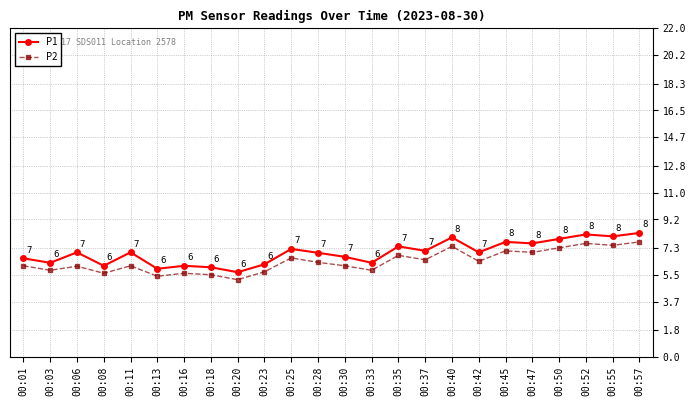

What is the sum of the P1 values at 00:18 and 00:42?

13.0